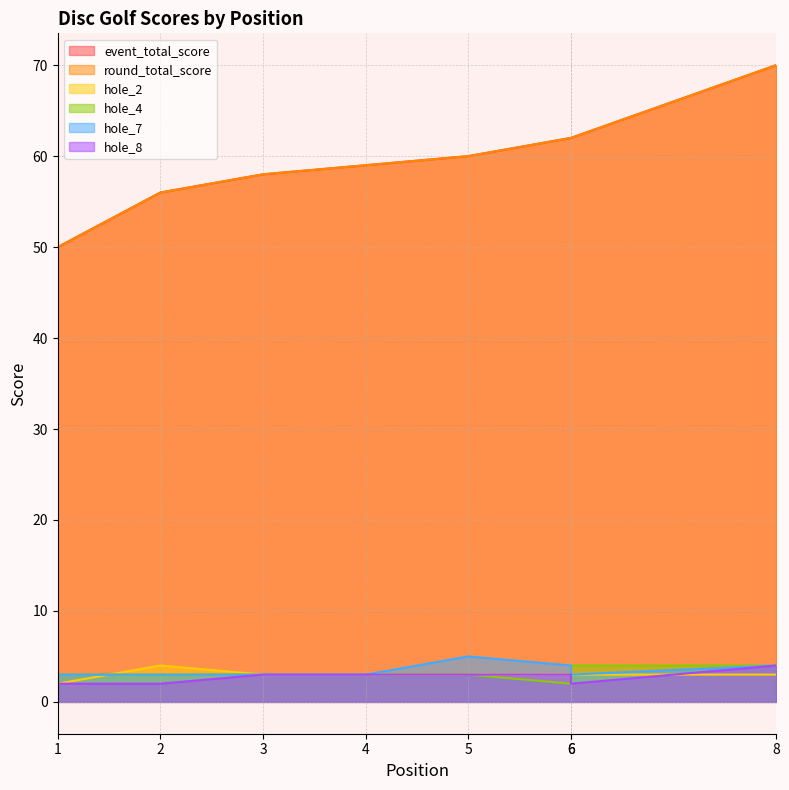

Where is hole_8 nearest to the value 3?

3